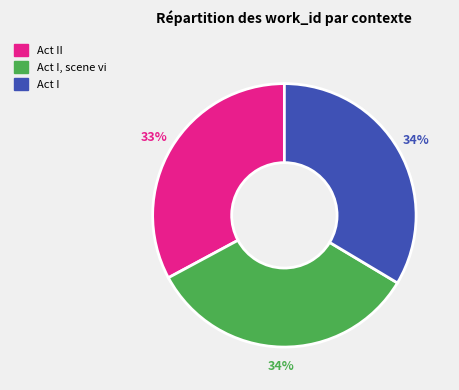

What is the ratio of the value at Act II to the value at Act I, scene vi?

1.0